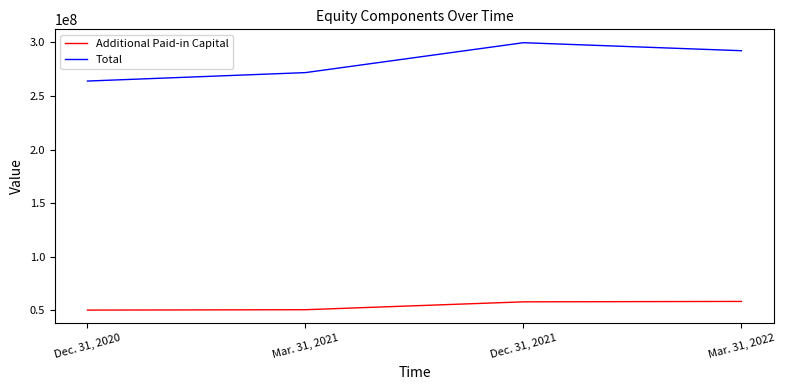

Is the value of Total at Dec. 31, 2020 greater than the value of Additional Paid-in Capital at Mar. 31, 2021?

Yes